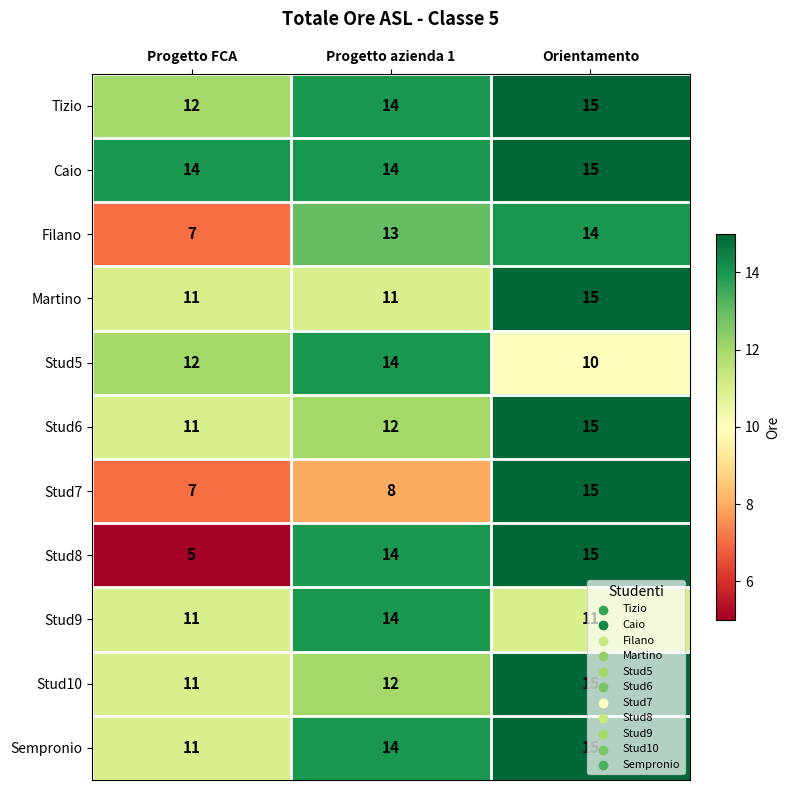

True or false: Martino has a value of 11 at Progetto FCA.

True